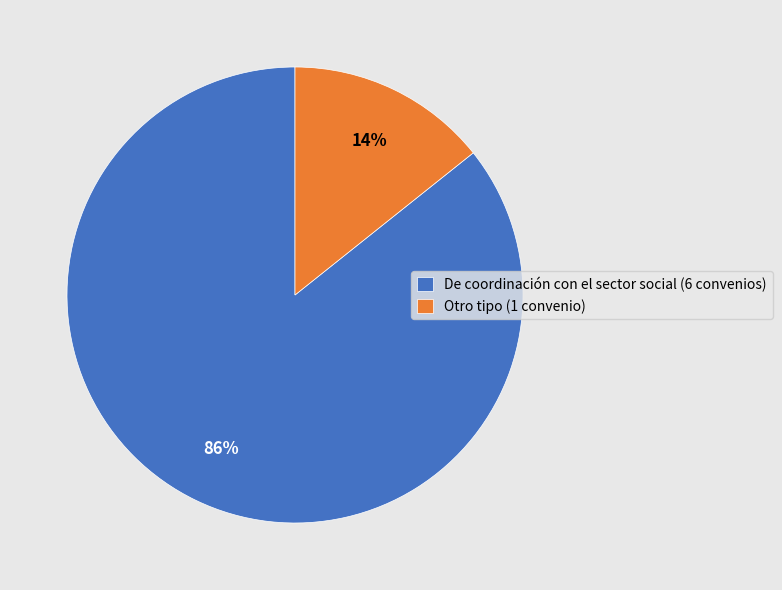

The De coordinación con el sector social (6 convenios) slice represents 71% of the pie. True or false?

False